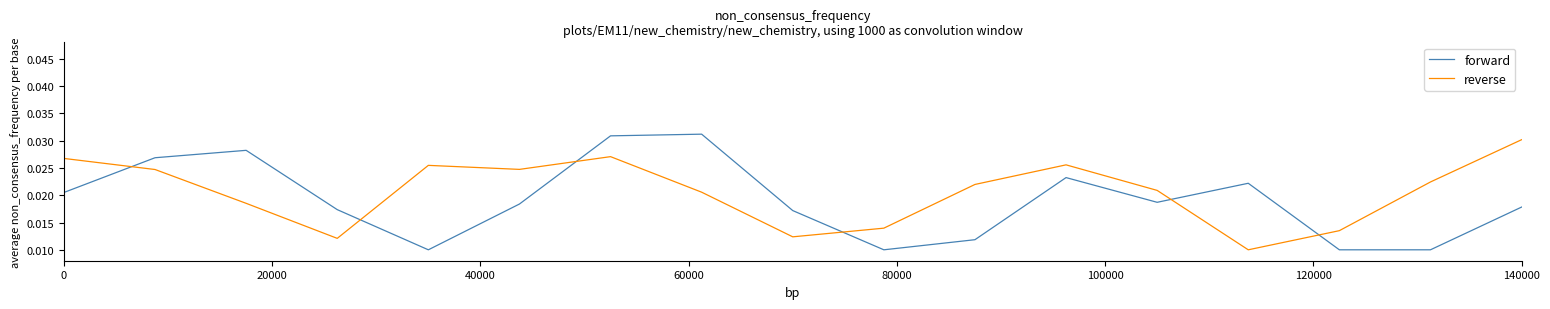

List the series in order of their peak value, lowest first.

reverse, forward